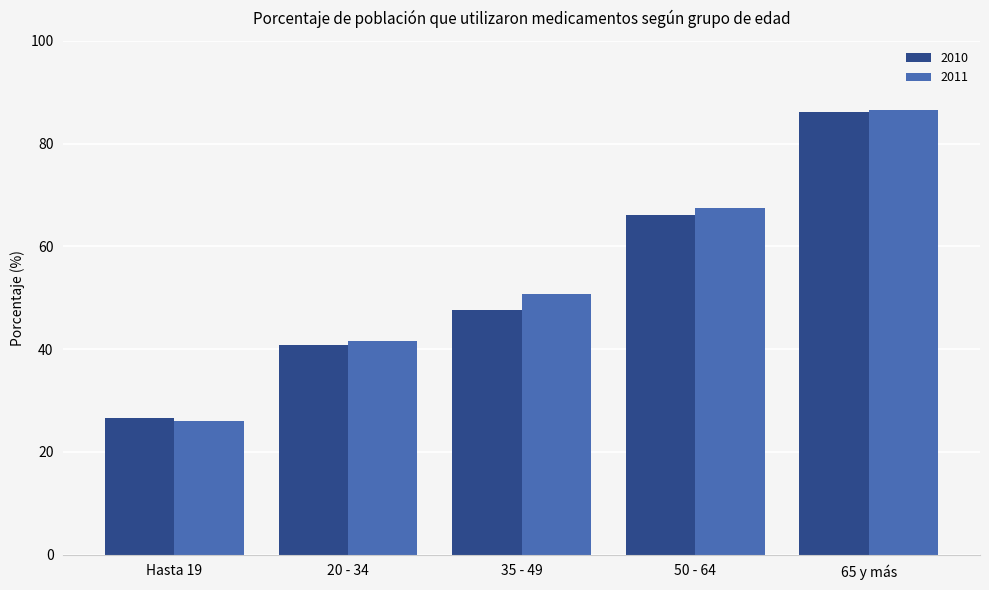

True or false: 2010 has a value of 86.2 at 65 y más.

True